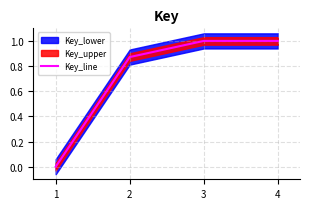

How many values in the Key_line series exceed 0?

3